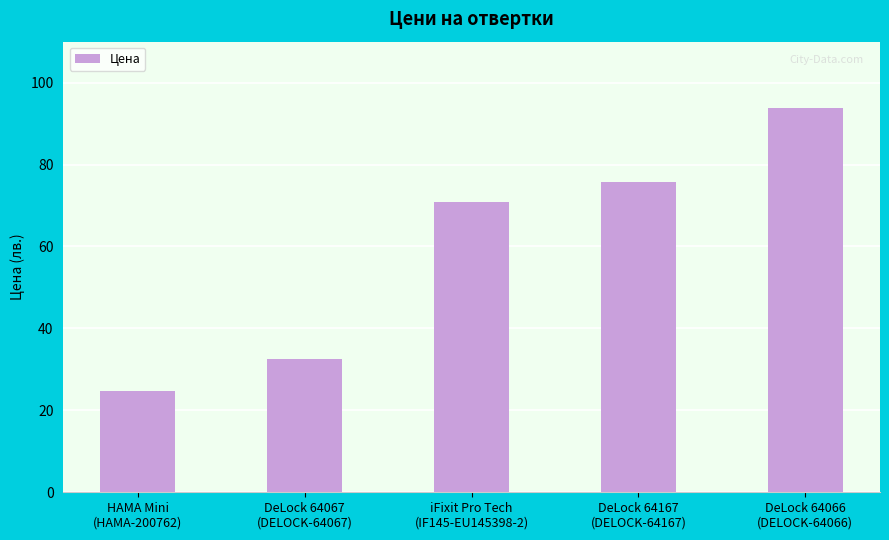

Reading left to right, what are all the values shown in this chart?

HAMA Mini
(HAMA-200762)=24.8	DeLock 64067
(DELOCK-64067)=32.6	iFixit Pro Tech
(IF145-EU145398-2)=70.8	DeLock 64167
(DELOCK-64167)=75.7	DeLock 64066
(DELOCK-64066)=93.8